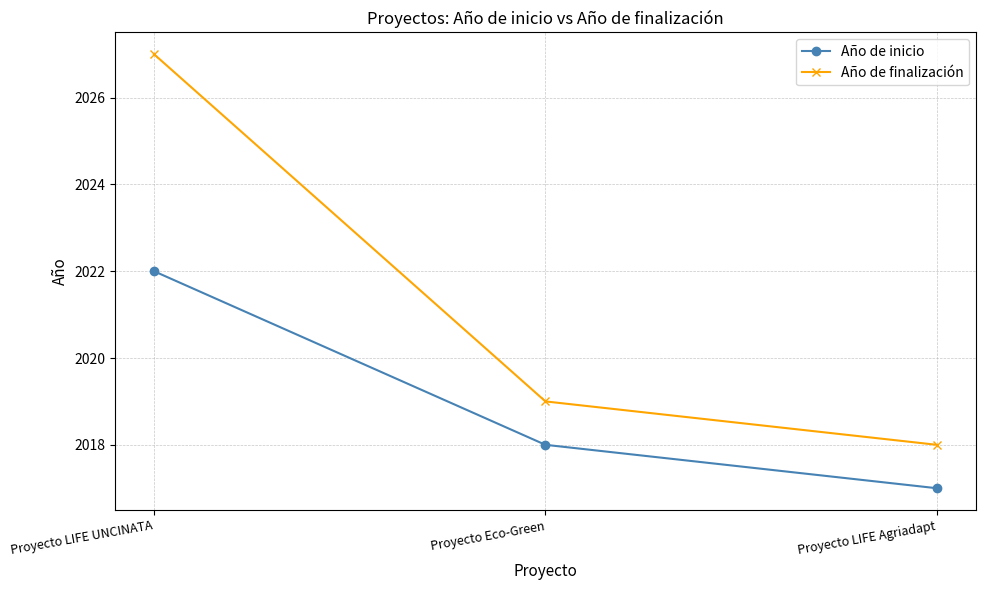

What is the label of the 2nd point from the left?

Proyecto Eco-Green